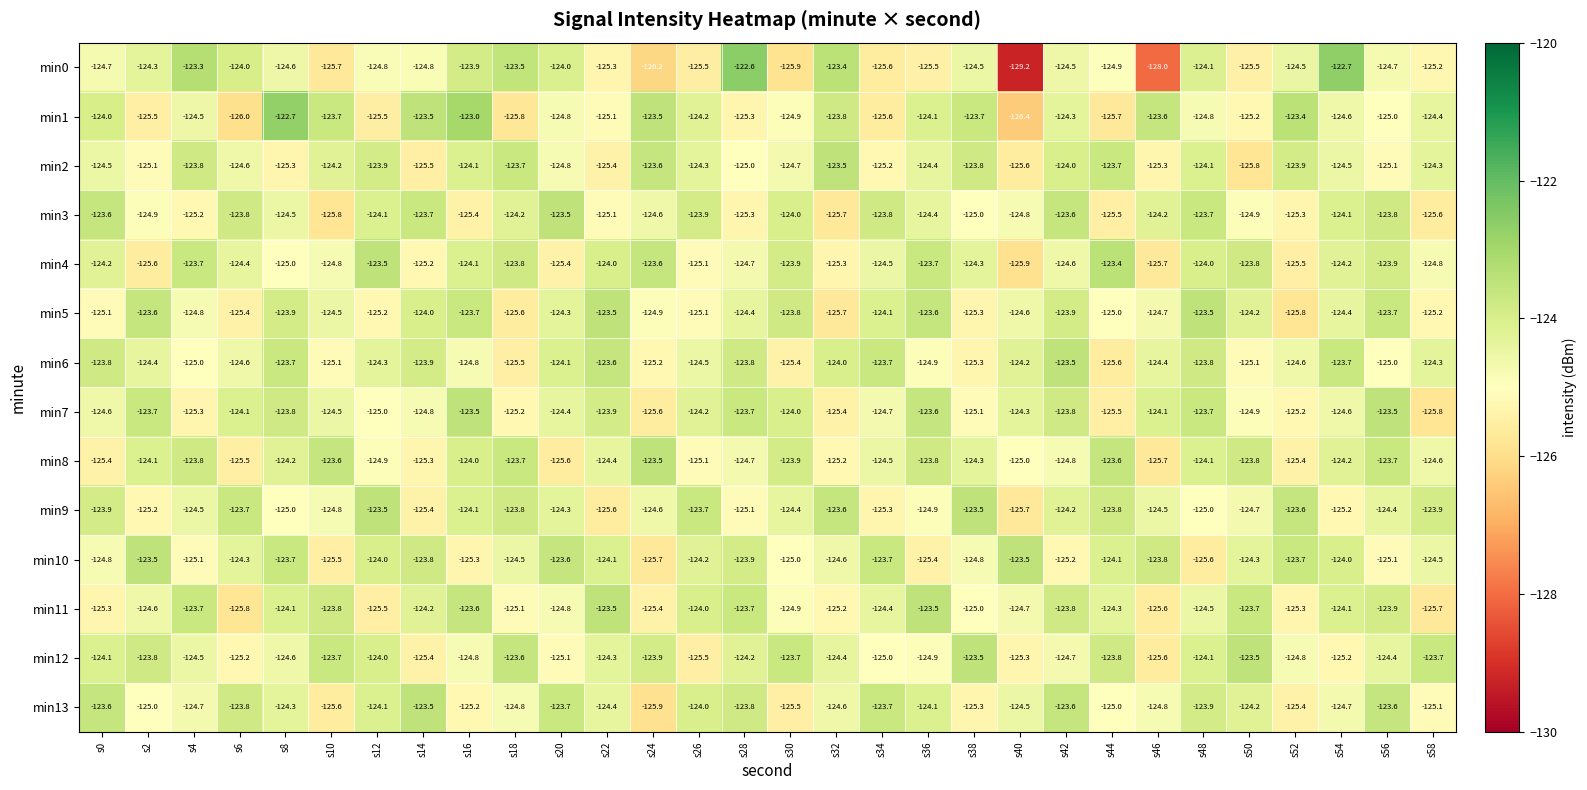

Which category has the highest value across all series?

s28